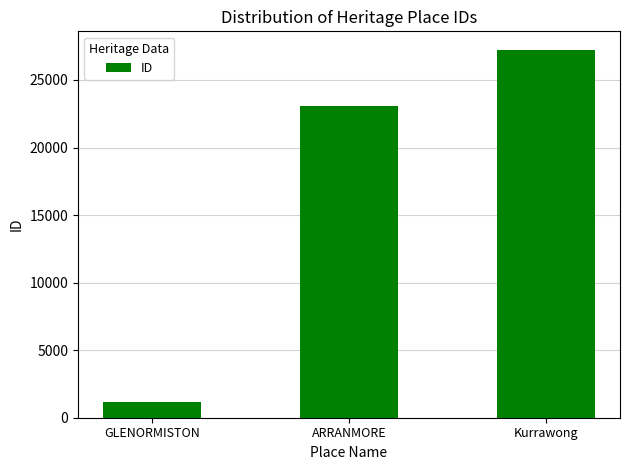

List the labels in order of value, largest first.

Kurrawong, ARRANMORE, GLENORMISTON